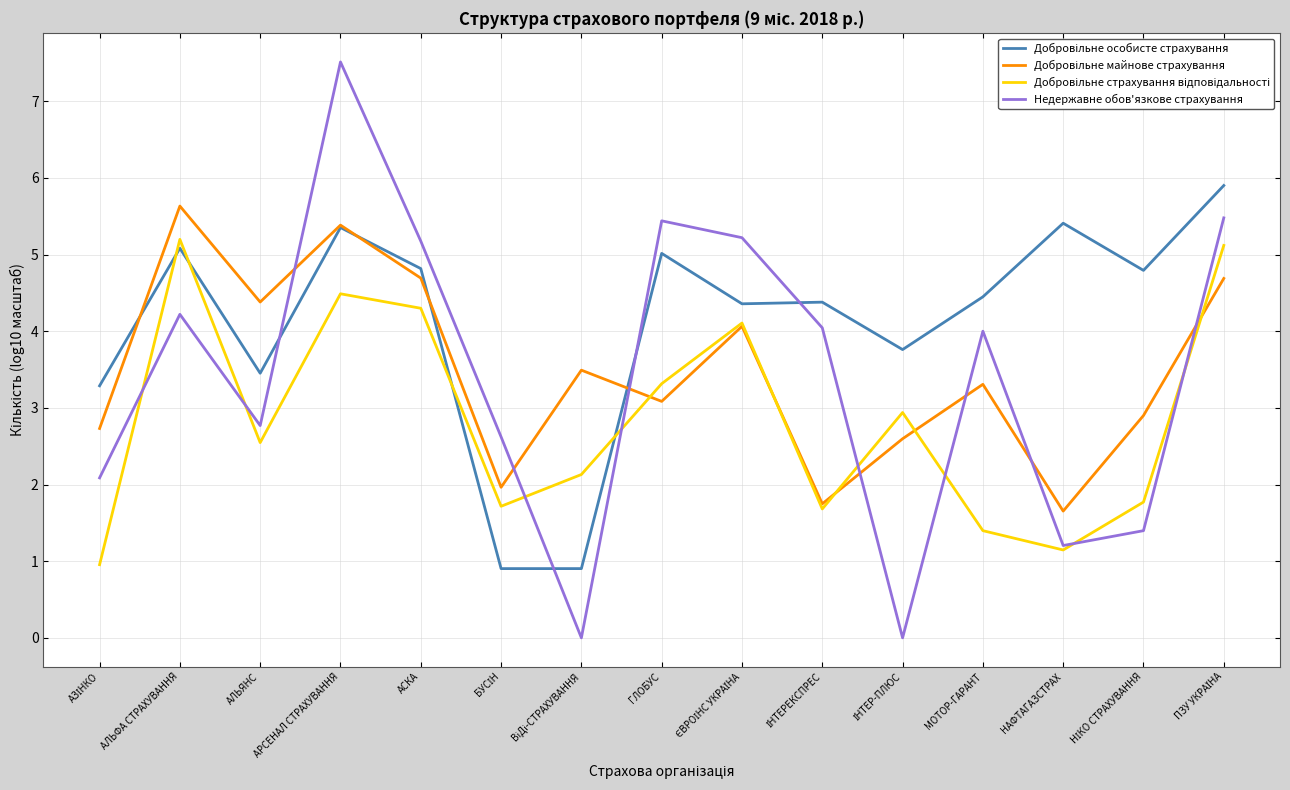

What is the total value across all series at АЛЬФА СТРАХУВАННЯ?

20.1